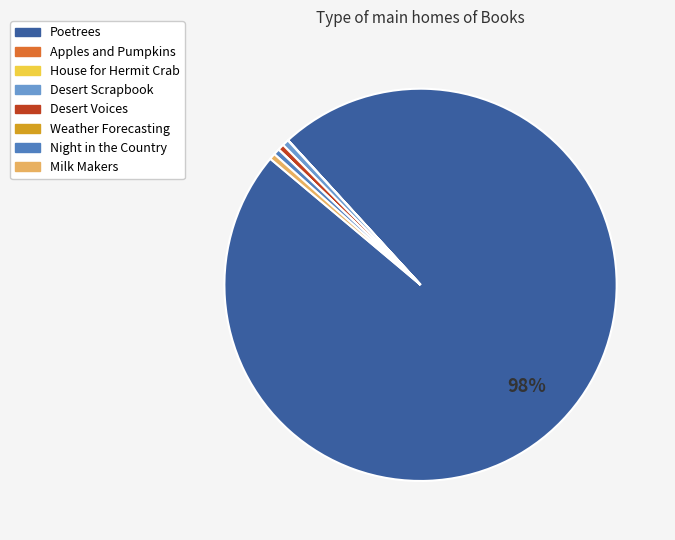

True or false: Poetrees accounts for 98% of the total.

True